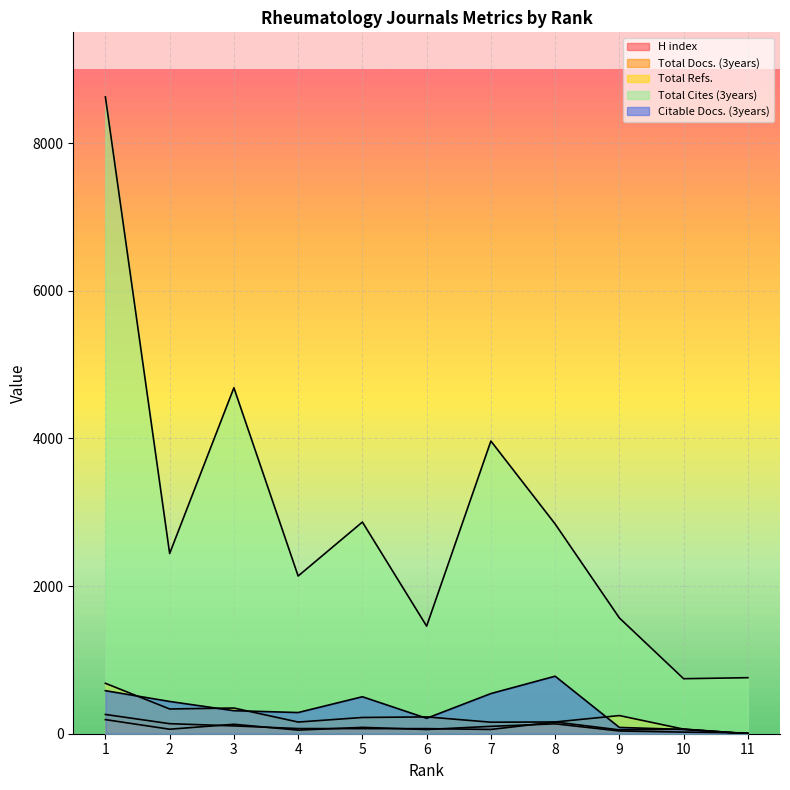

Rank the series at 9 from highest to lowest value.

Total Cites (3years), Total Refs., Citable Docs. (3years), Total Docs. (3years), H index